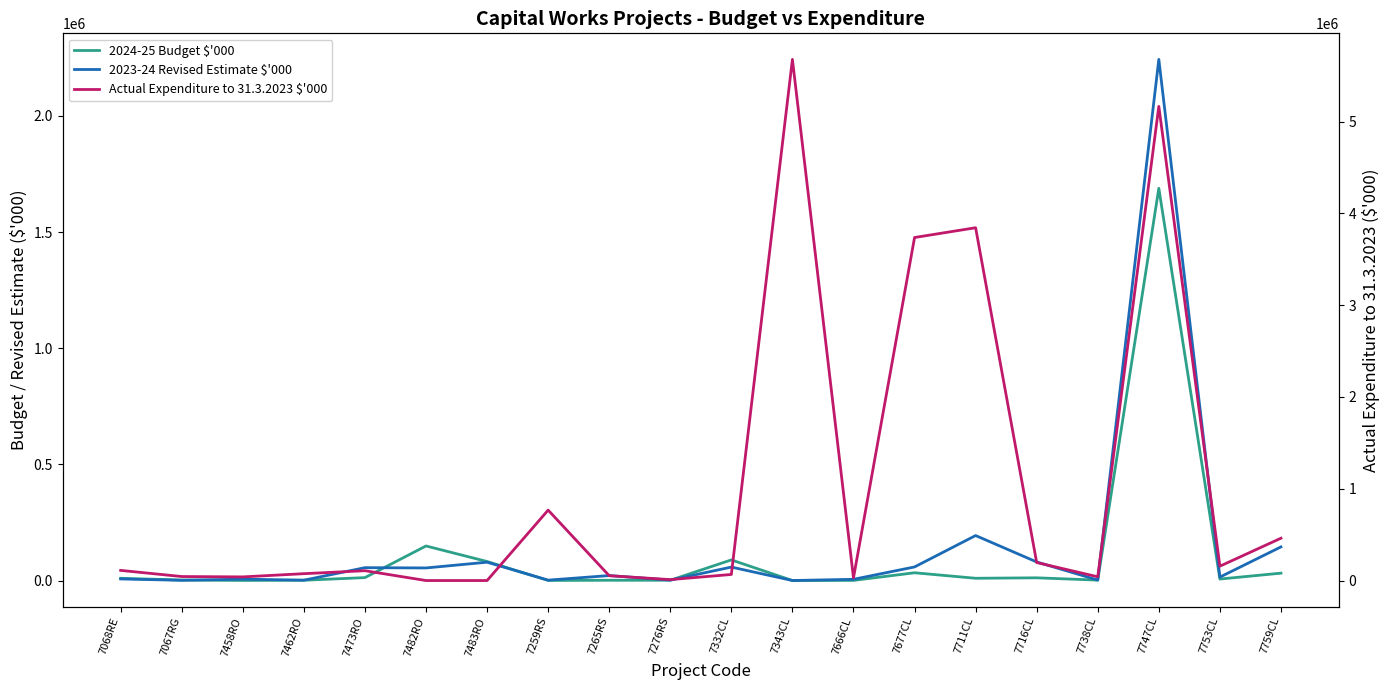

Is it true that 2023-24 Revised Estimate $'000 equals 2243210 at 7747CL?

True